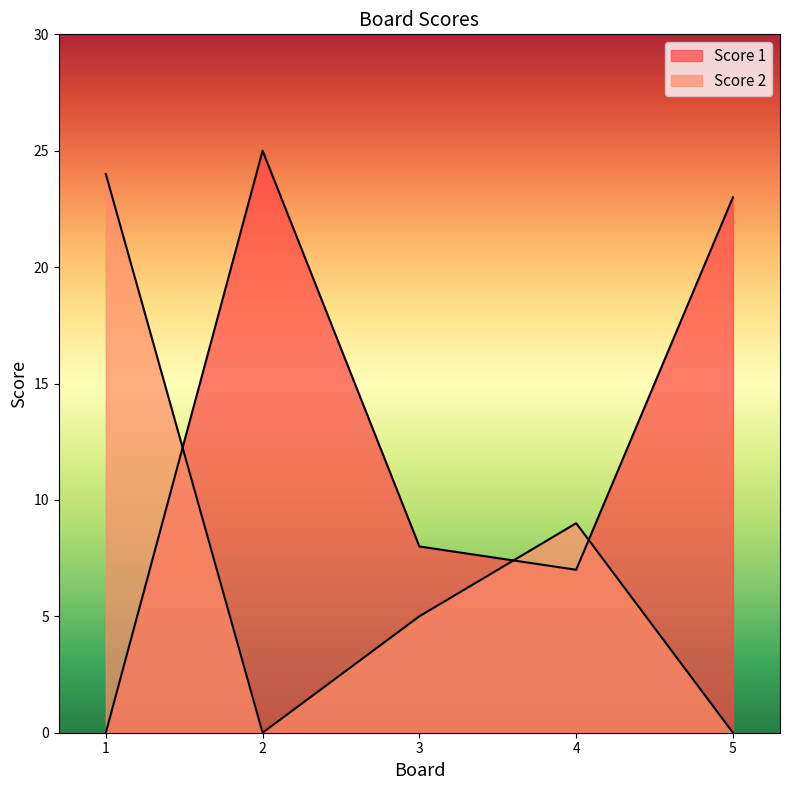

The value of Score 2 at 4 is 9. True or false?

True